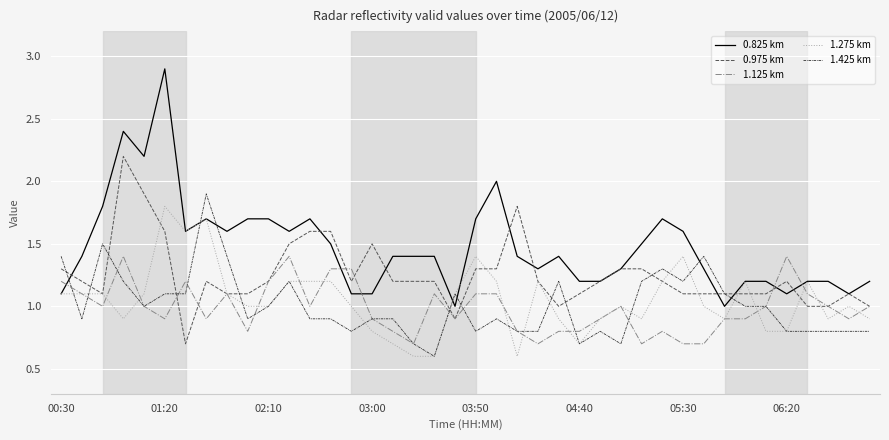

What is the highest value of the 1.425 km series?

1.9